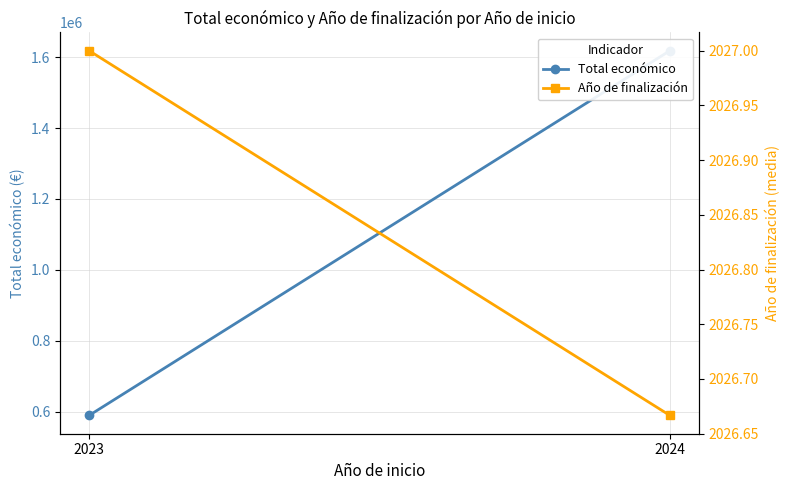

What is the spread (max minus min) of values at 2023?

587557.0